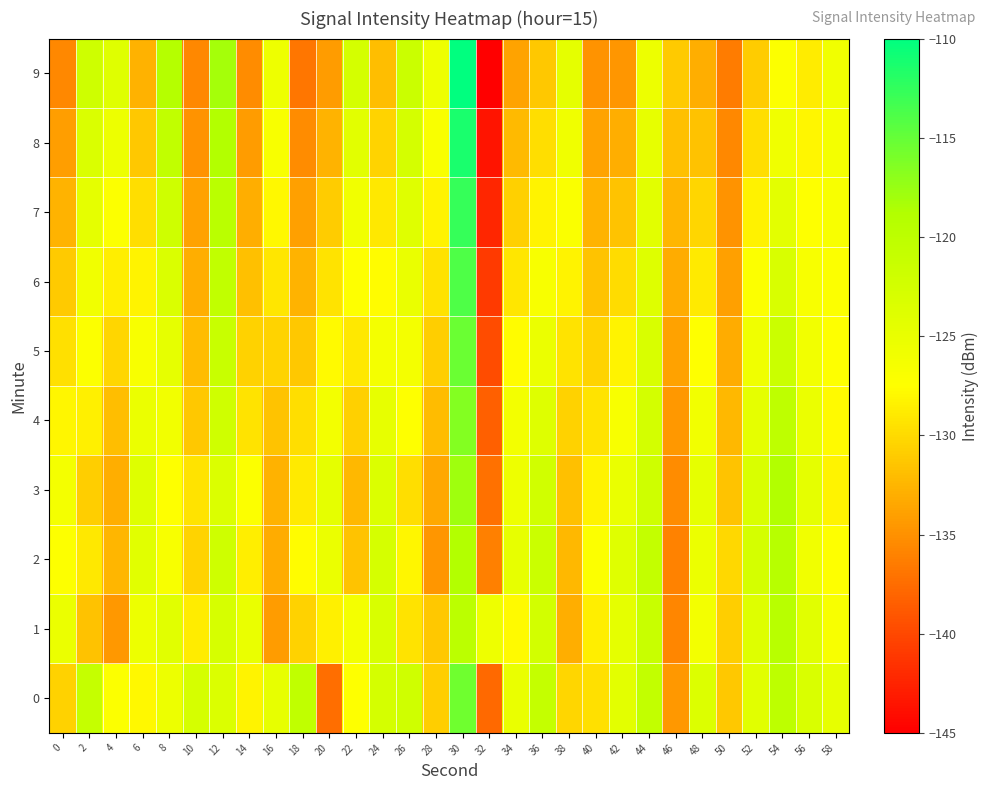

How many categories are shown in the chart?

30